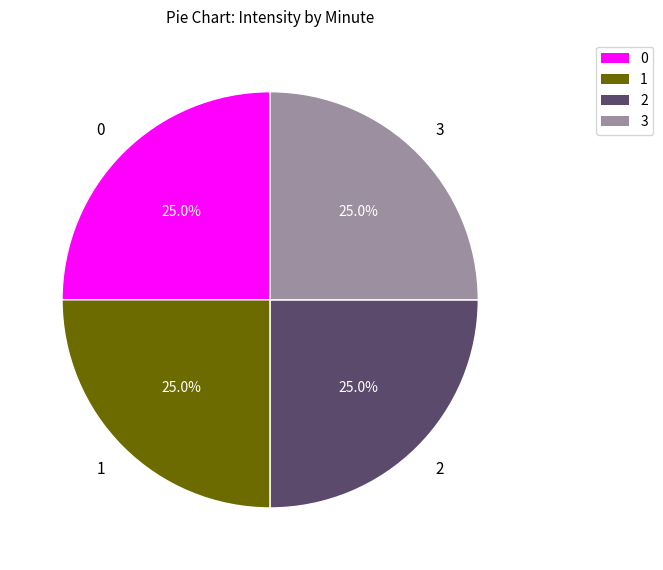

Is there any slice that represents more than half of the pie?

No